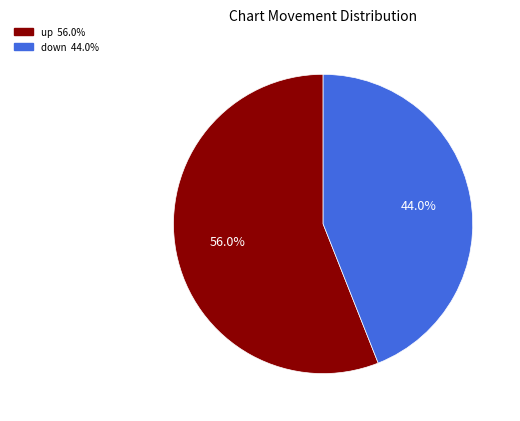

Between down and up, which is larger?

up